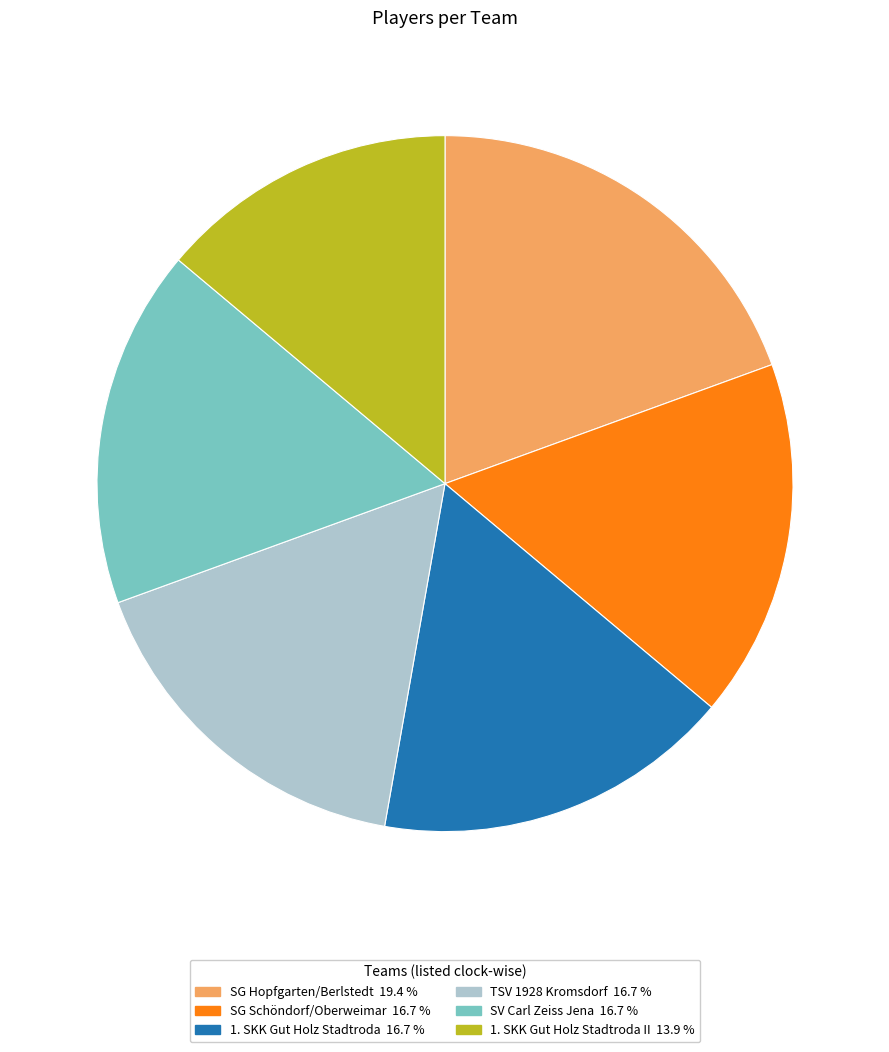

Is there a majority slice in this chart?

No